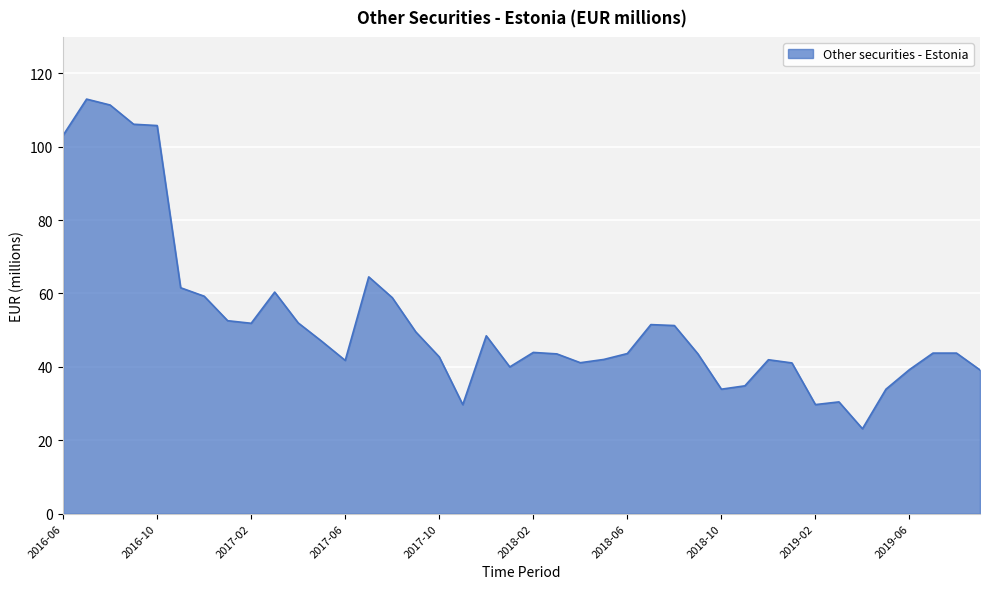

What is the average value?

52.4